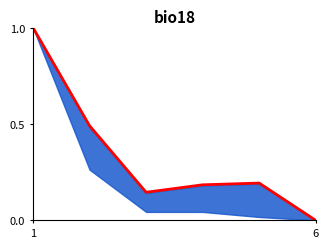

What is the value of the 2nd point from the left?

0.5